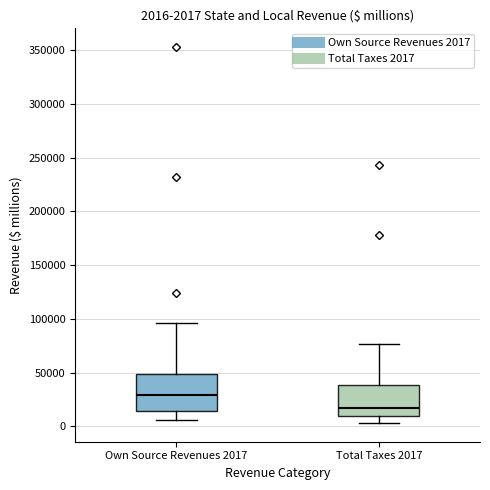

Which box has the highest median line?

Own Source Revenues 2017